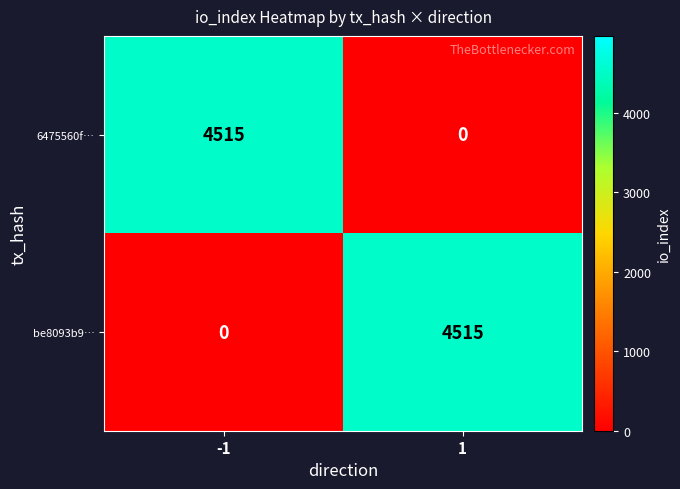

What is the greatest value displayed?

4515